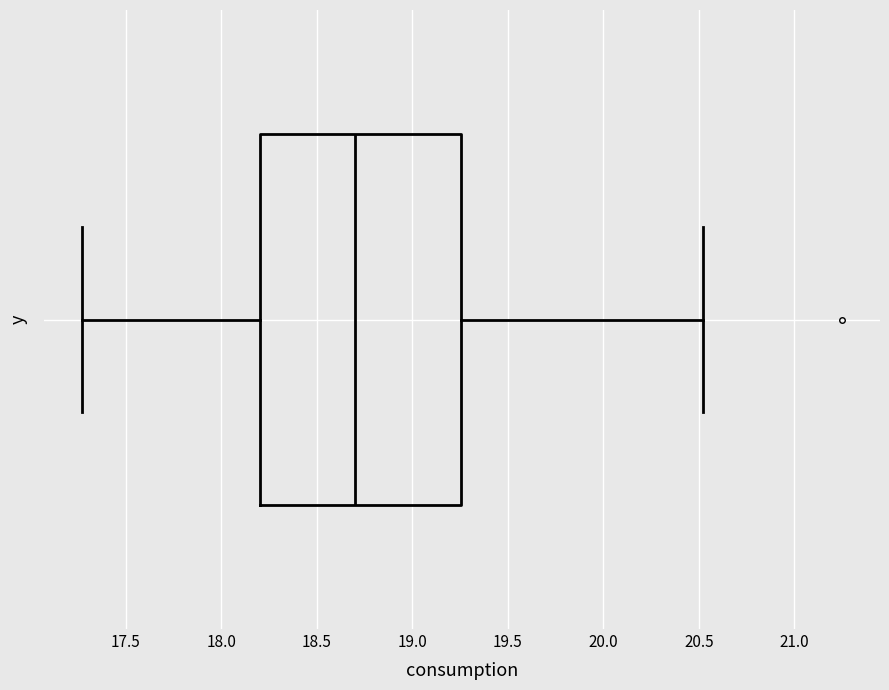

Read this box plot against the x-axis: the position of the median line, the range covered by the box, and the ends of both whiskers. The values are not printed on the chart, so give them approximately, as read against the axis.

median 18.70, box 18.20 to 19.25, whiskers 17.25 to 20.50